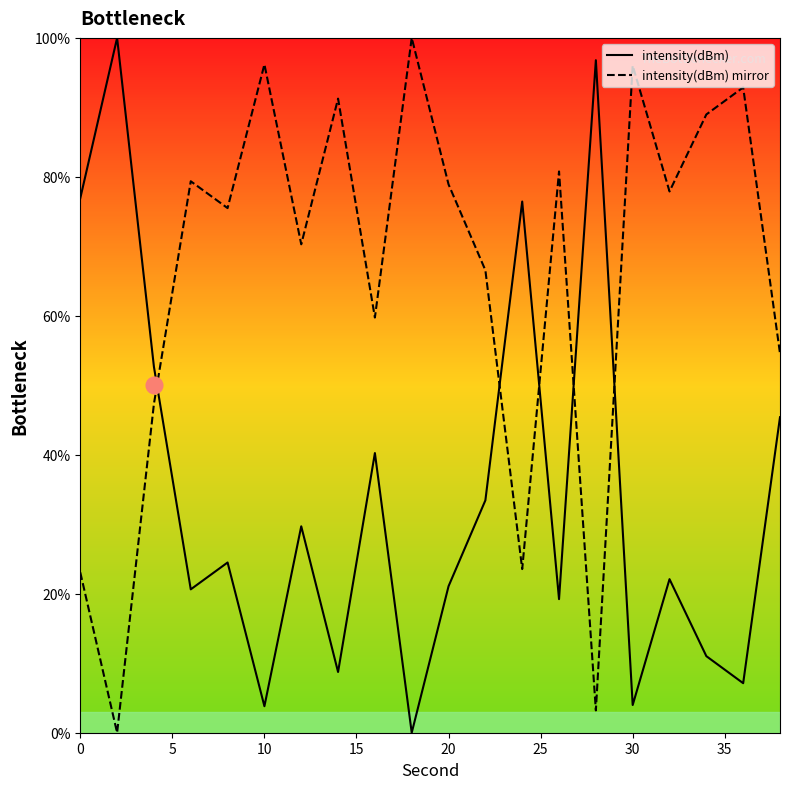

What is the difference between the maximum and minimum values in the intensity(dBm) mirror series?

100.0